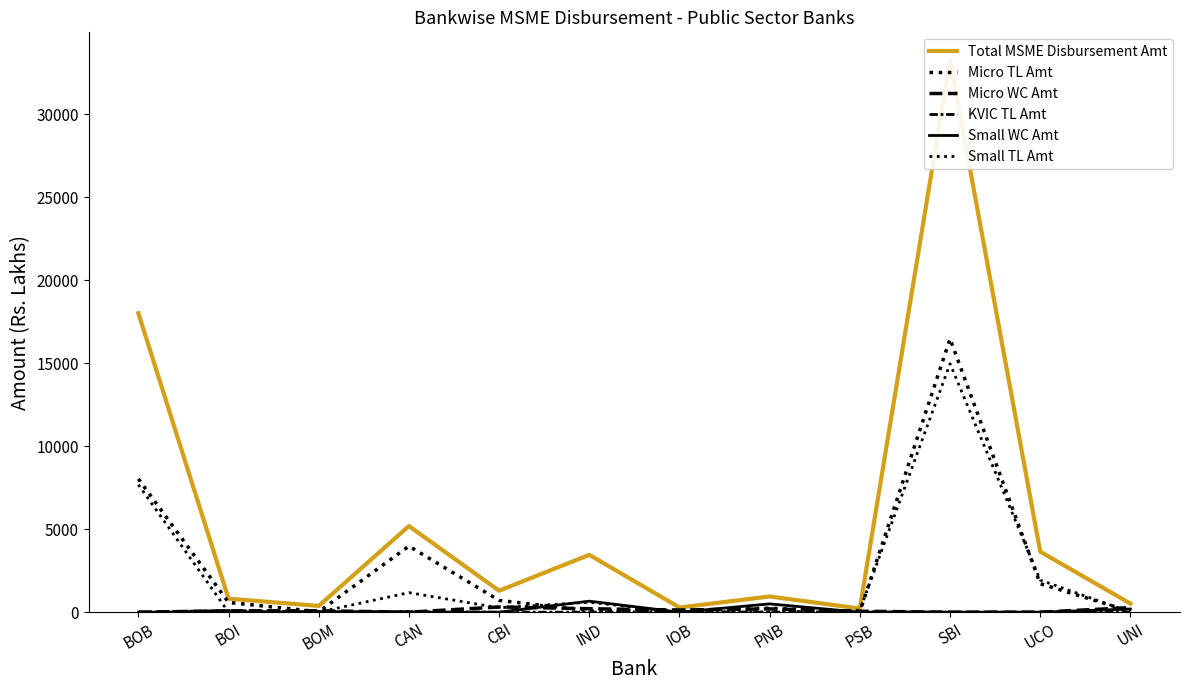

How many data points in Small TL Amt are less than 265?

6